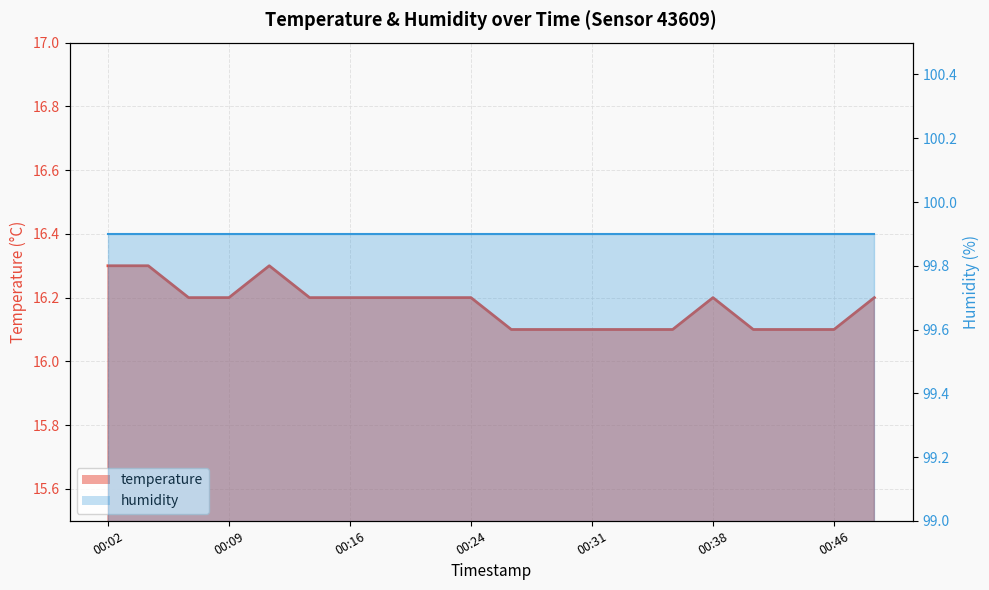

True or false: the data has more than 0 interior local peaks.

True